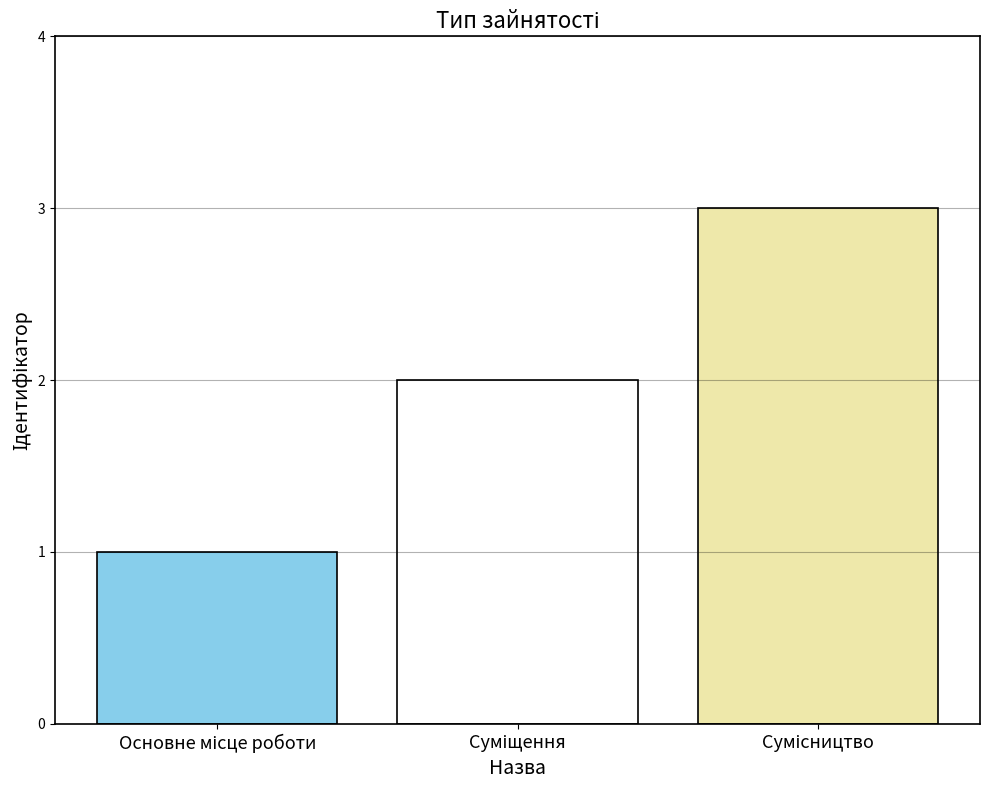

What is the greatest value displayed?

3